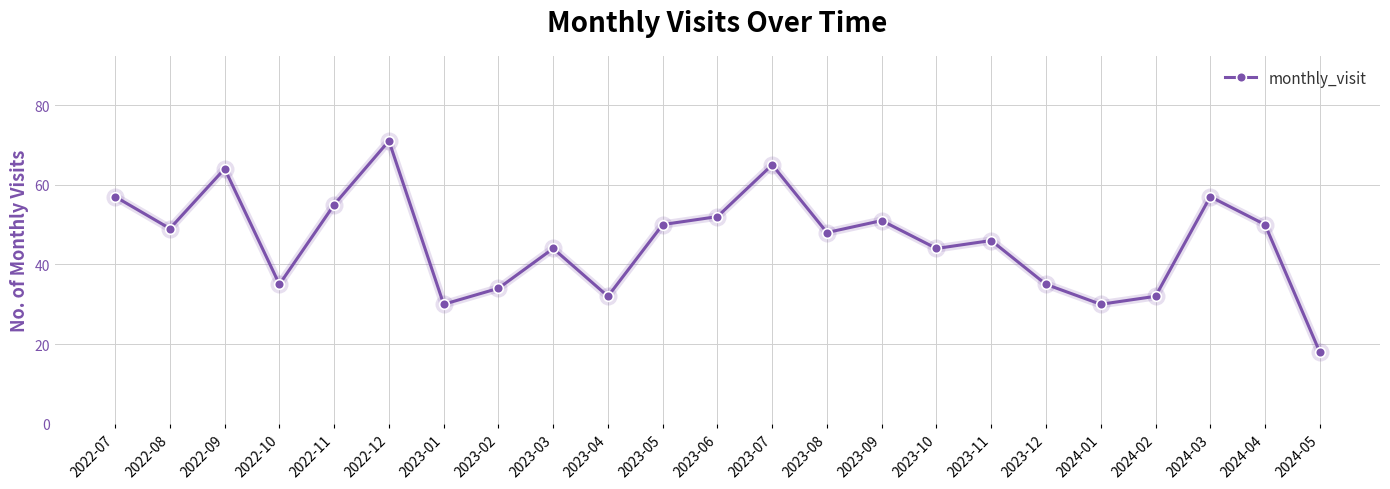

Which label corresponds to the smallest value in the chart?

2024-05